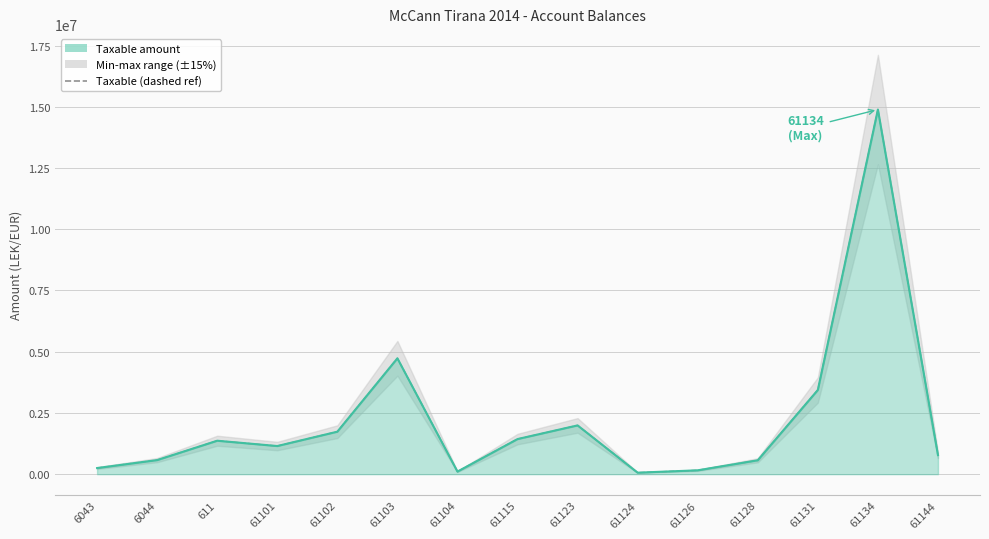

Which series has the widest spread of values?

Undeductible (reference)